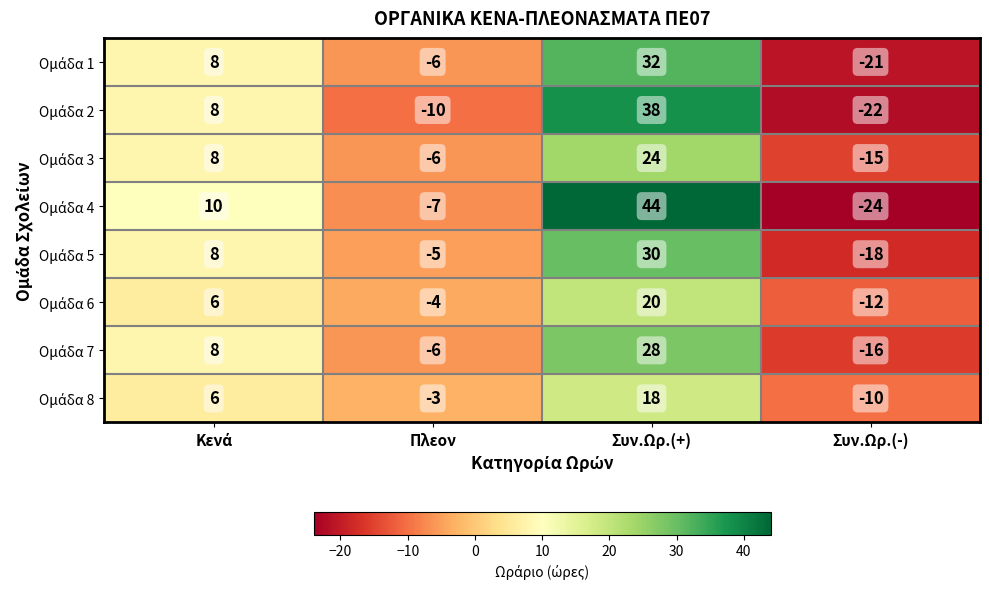

At which category does the chart reach its peak across all series?

Συν.Ωρ.(+)